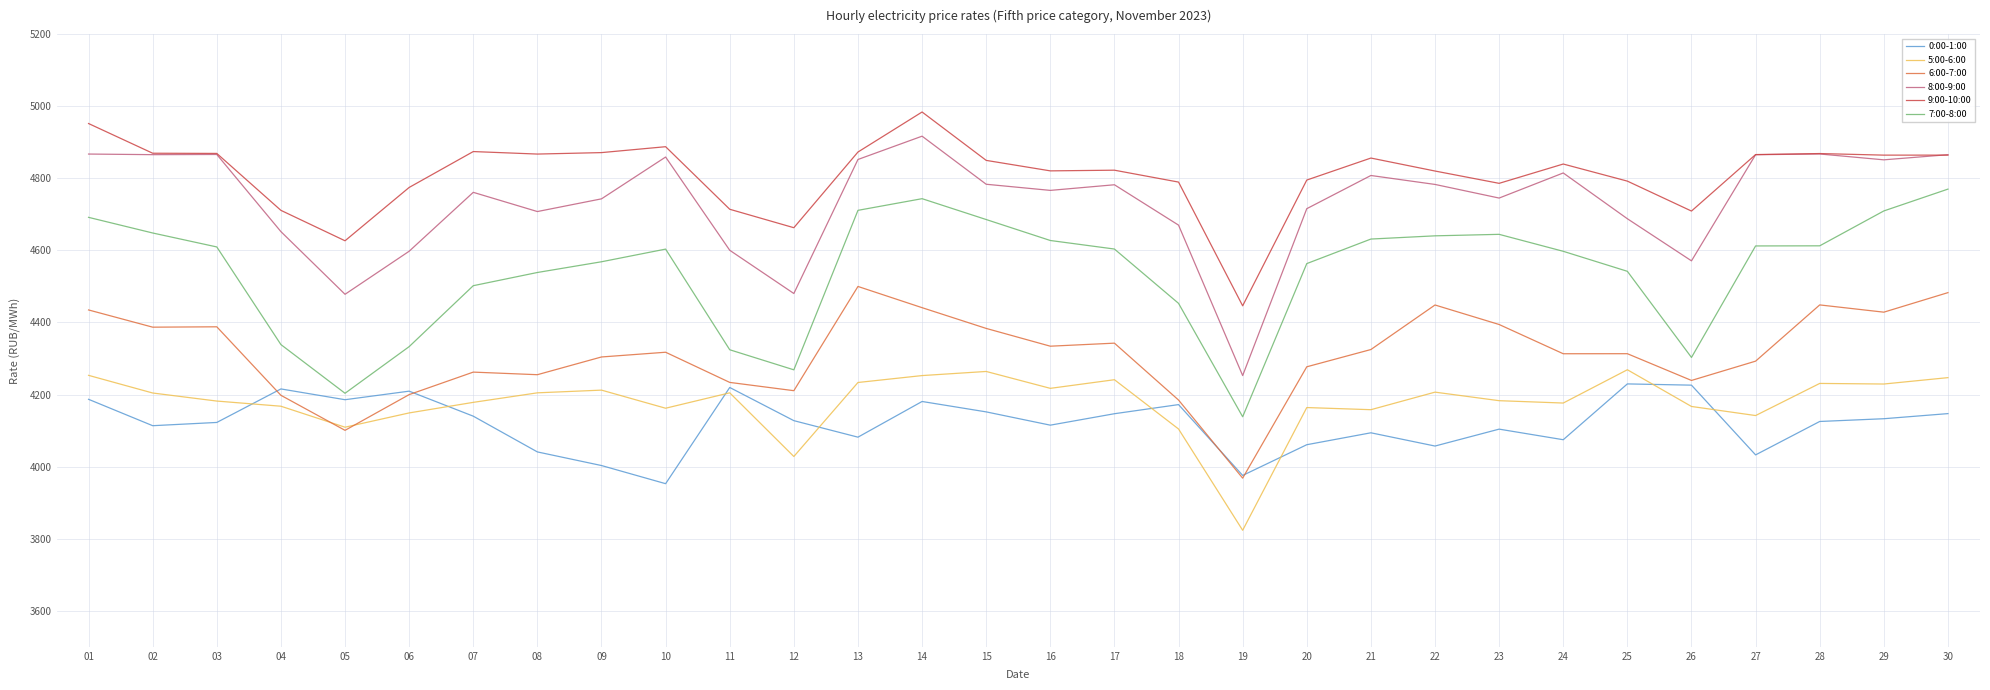

Rank the series by their maximum value, from lowest to highest.

0:00-1:00, 5:00-6:00, 6:00-7:00, 7:00-8:00, 8:00-9:00, 9:00-10:00